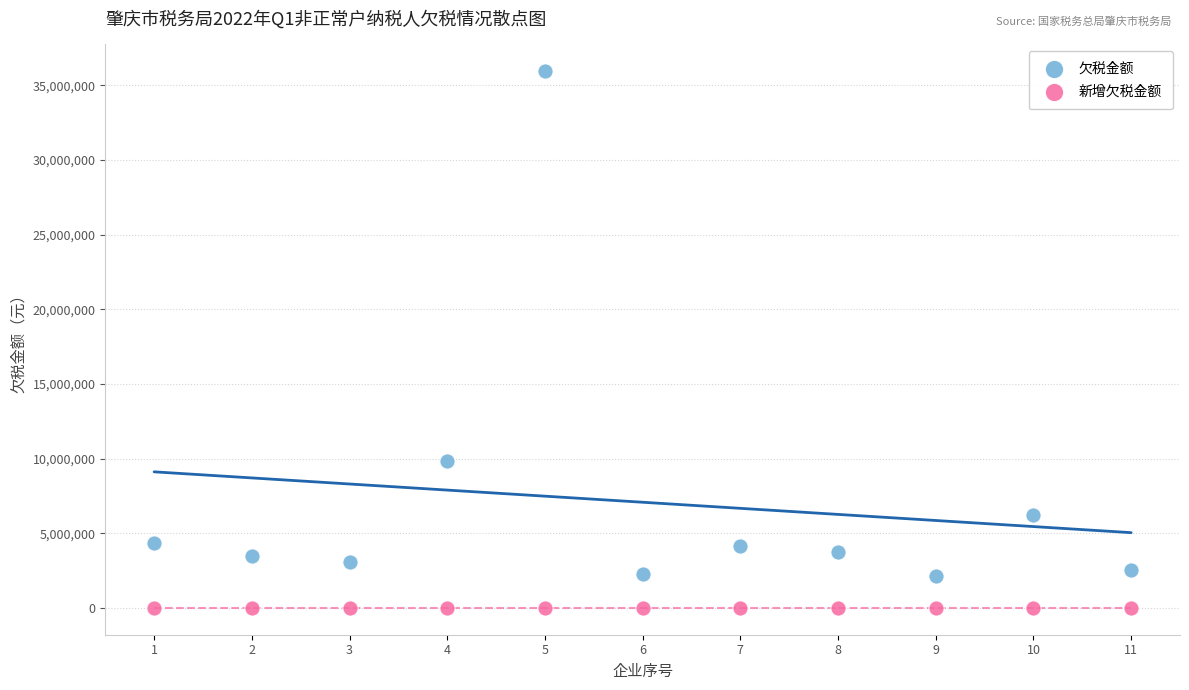

Across all series, what Y value is closest to 17981268?

9815998.7